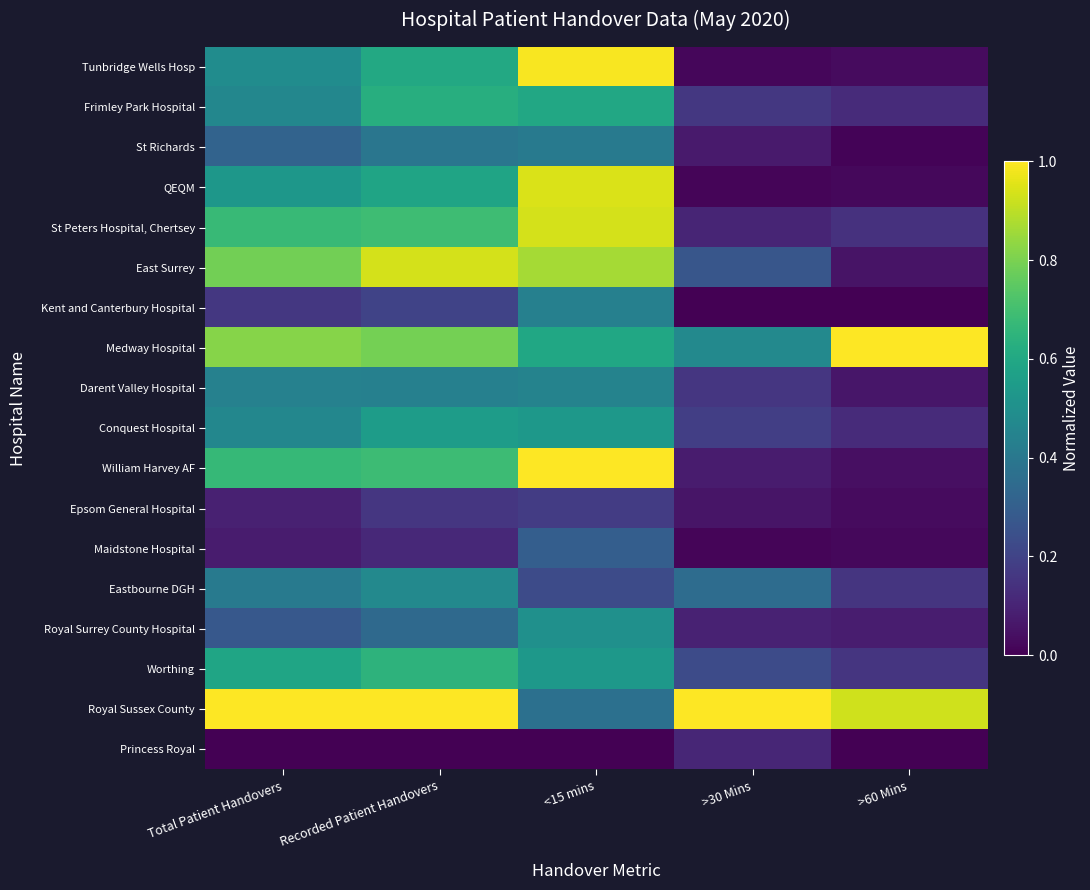

Reading right to left, list all the values displayed in this chart.

Tunbridge Wells Hosp: >60 Mins=0.0	>30 Mins=0.0	<15 mins=1.0	Recorded Patient Handovers=0.6	Total Patient Handovers=0.5
Frimley Park Hospital: >60 Mins=0.1	>30 Mins=0.2	<15 mins=0.6	Recorded Patient Handovers=0.6	Total Patient Handovers=0.5
St Richards: >60 Mins=0.0	>30 Mins=0.1	<15 mins=0.4	Recorded Patient Handovers=0.4	Total Patient Handovers=0.3
QEQM: >60 Mins=0.0	>30 Mins=0.0	<15 mins=0.9	Recorded Patient Handovers=0.6	Total Patient Handovers=0.5
St Peters Hospital, Chertsey: >60 Mins=0.1	>30 Mins=0.1	<15 mins=0.9	Recorded Patient Handovers=0.7	Total Patient Handovers=0.7
East Surrey: >60 Mins=0.1	>30 Mins=0.3	<15 mins=0.9	Recorded Patient Handovers=0.9	Total Patient Handovers=0.8
Kent and Canterbury Hospital: >60 Mins=0.0	>30 Mins=0.0	<15 mins=0.4	Recorded Patient Handovers=0.2	Total Patient Handovers=0.2
Medway Hospital: >60 Mins=1.0	>30 Mins=0.5	<15 mins=0.6	Recorded Patient Handovers=0.8	Total Patient Handovers=0.8
Darent Valley Hospital: >60 Mins=0.1	>30 Mins=0.2	<15 mins=0.4	Recorded Patient Handovers=0.4	Total Patient Handovers=0.4
Conquest Hospital: >60 Mins=0.1	>30 Mins=0.2	<15 mins=0.5	Recorded Patient Handovers=0.6	Total Patient Handovers=0.5
William Harvey AF: >60 Mins=0.0	>30 Mins=0.1	<15 mins=1.0	Recorded Patient Handovers=0.7	Total Patient Handovers=0.7
Epsom General Hospital: >60 Mins=0.0	>30 Mins=0.1	<15 mins=0.2	Recorded Patient Handovers=0.2	Total Patient Handovers=0.1
Maidstone Hospital: >60 Mins=0.0	>30 Mins=0.0	<15 mins=0.3	Recorded Patient Handovers=0.1	Total Patient Handovers=0.1
Eastbourne DGH: >60 Mins=0.2	>30 Mins=0.4	<15 mins=0.2	Recorded Patient Handovers=0.5	Total Patient Handovers=0.4
Royal Surrey County Hospital: >60 Mins=0.1	>30 Mins=0.1	<15 mins=0.5	Recorded Patient Handovers=0.3	Total Patient Handovers=0.3
Worthing: >60 Mins=0.2	>30 Mins=0.2	<15 mins=0.5	Recorded Patient Handovers=0.6	Total Patient Handovers=0.6
Royal Sussex County: >60 Mins=0.9	>30 Mins=1.0	<15 mins=0.4	Recorded Patient Handovers=1.0	Total Patient Handovers=1.0
Princess Royal: >60 Mins=0.0	>30 Mins=0.1	<15 mins=0.0	Recorded Patient Handovers=0.0	Total Patient Handovers=0.0